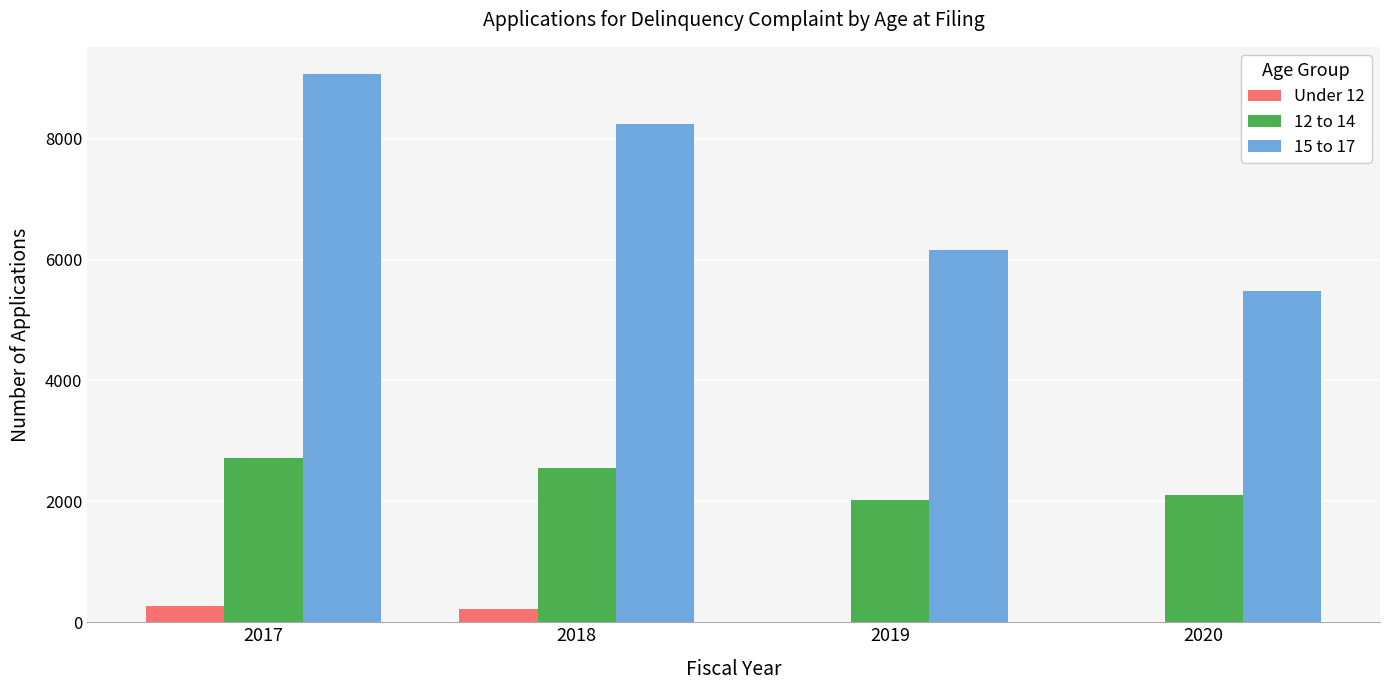

True or false: 15 to 17 has a value of 9065 at 2017.

True